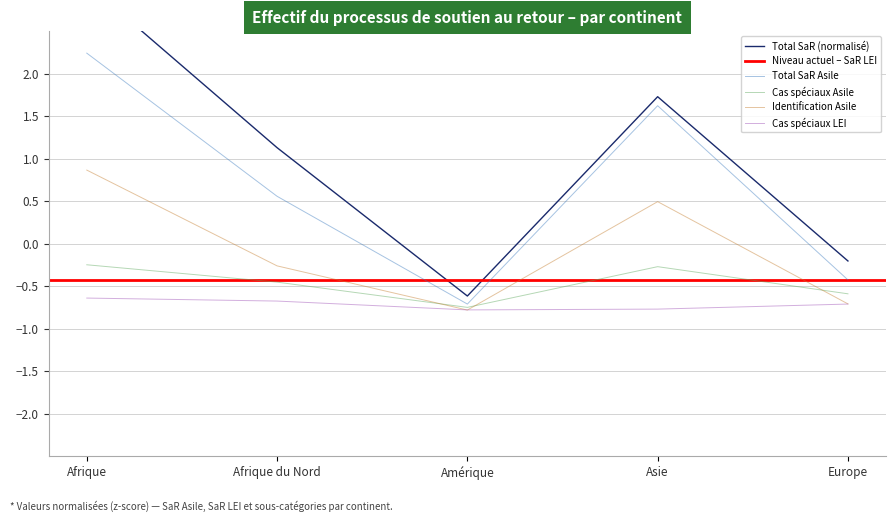

Is it true that Total SaR equals 4.8 at Afrique?

False